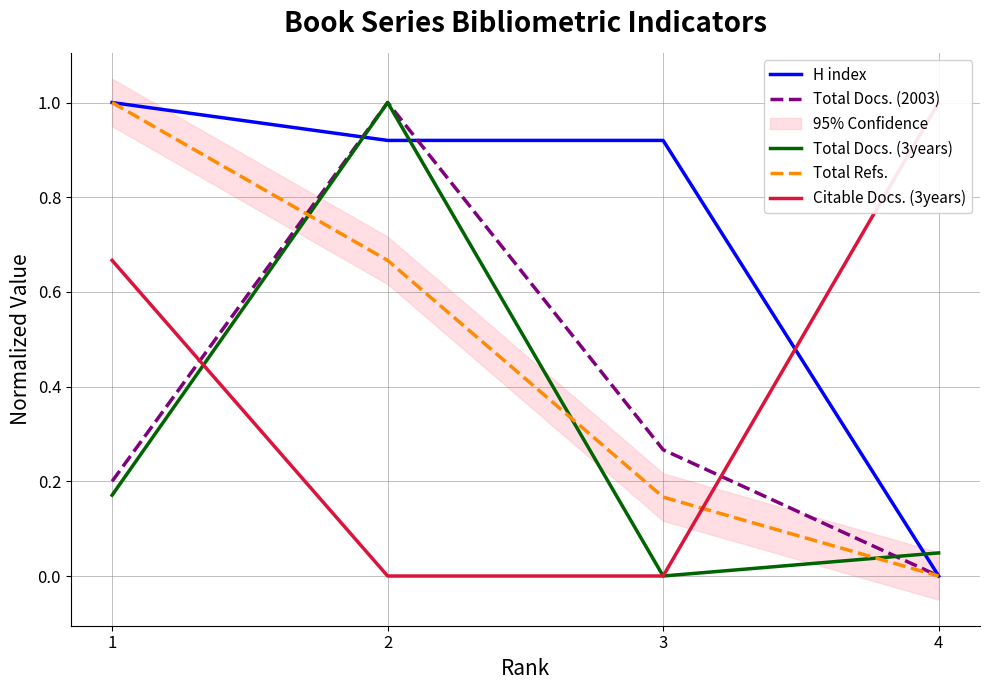

True or false: Total Docs. (2003) has a value of 0.3 at 3.

True